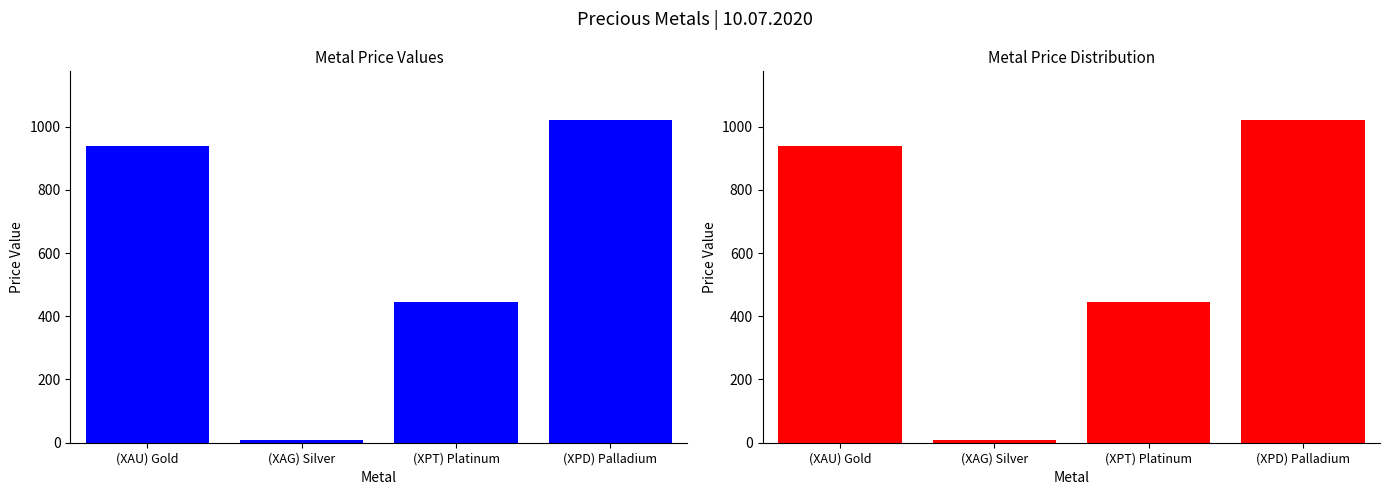

True or false: the data shows 936.9 at (XAU) Gold.

True